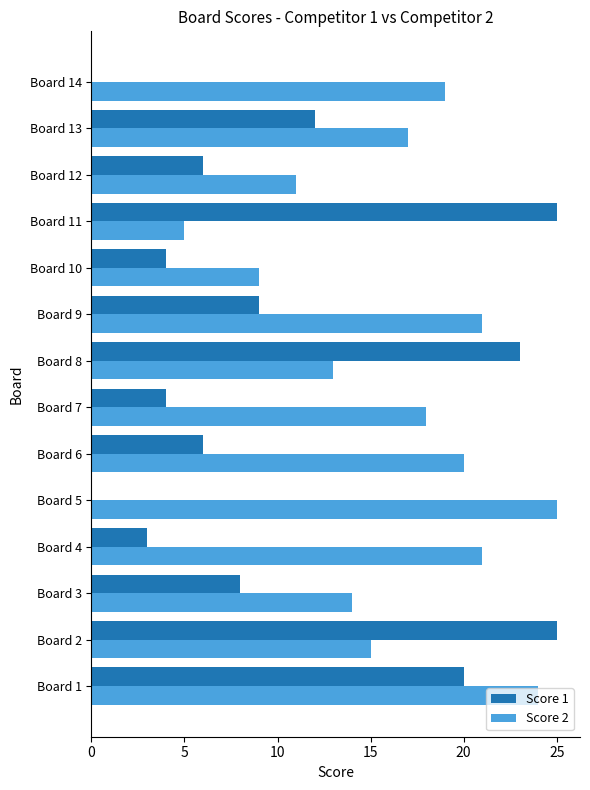

What are all the series names shown in the legend?

Score 1, Score 2